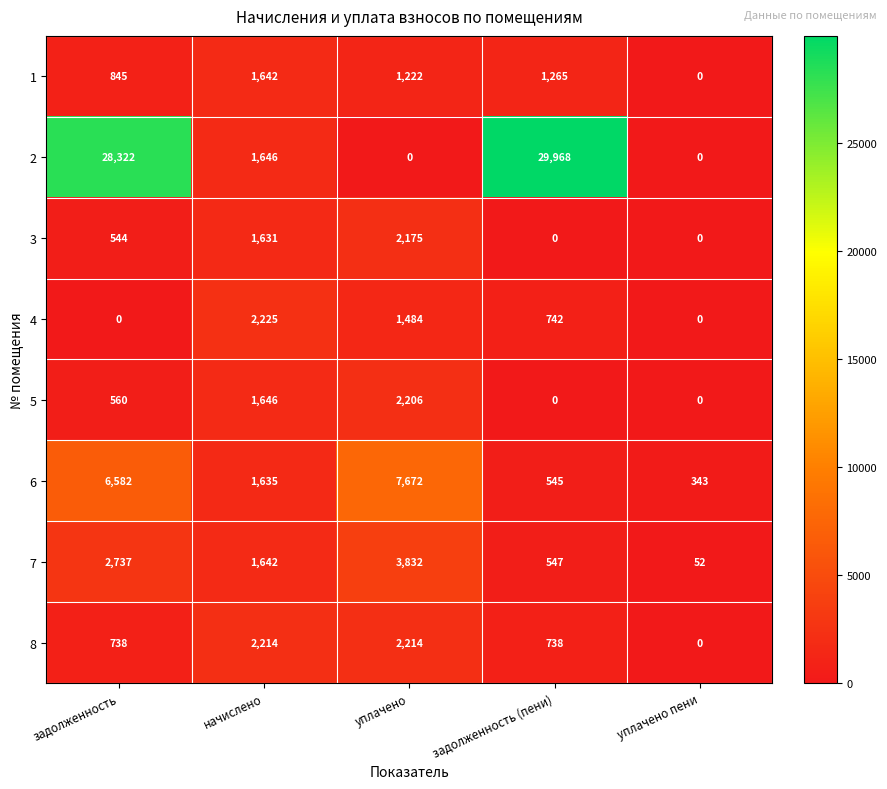

What is the difference between the second highest and minimum values in the 6 series?

6239